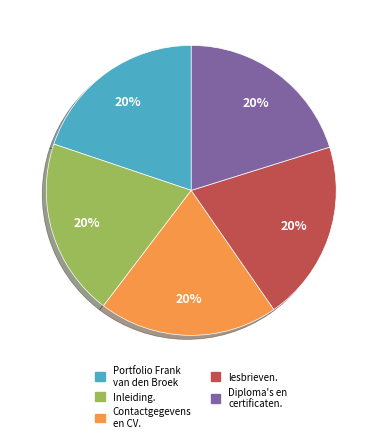

To the nearest percent, what is the average slice percentage?

20%